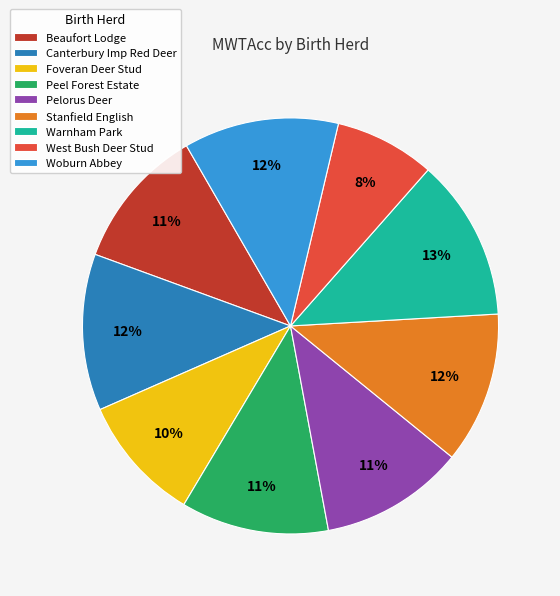

Is the sum of Foveran Deer Stud and Woburn Abbey greater than half?

No